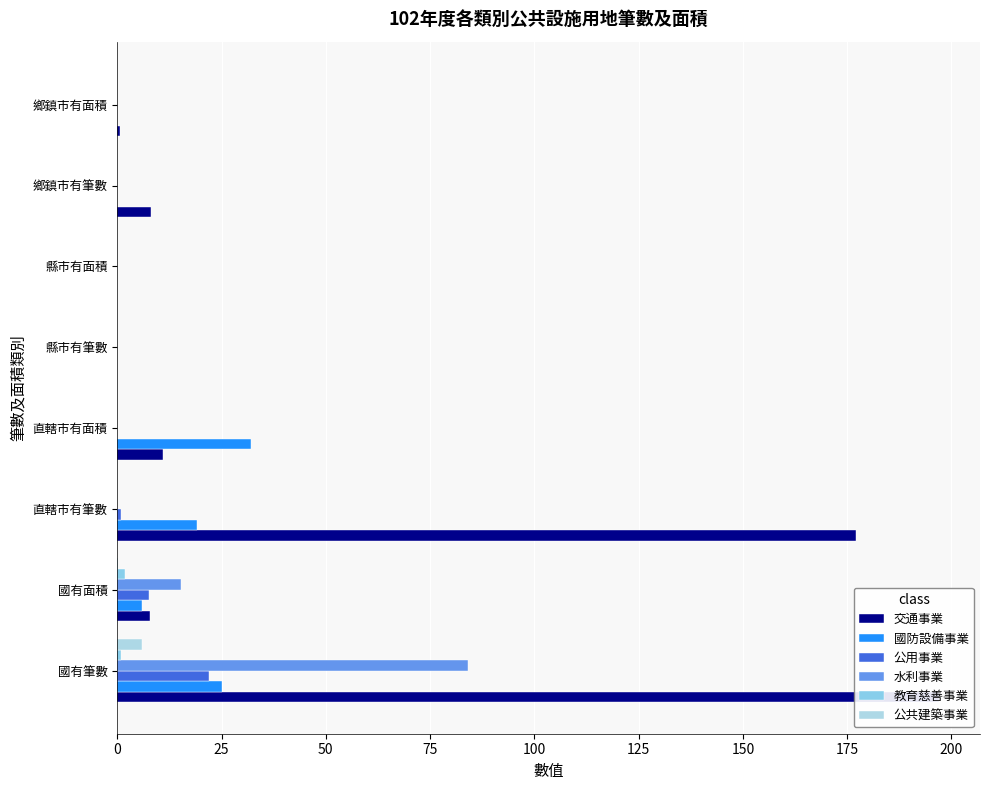

At how many categories does at least one series exceed 84?

2